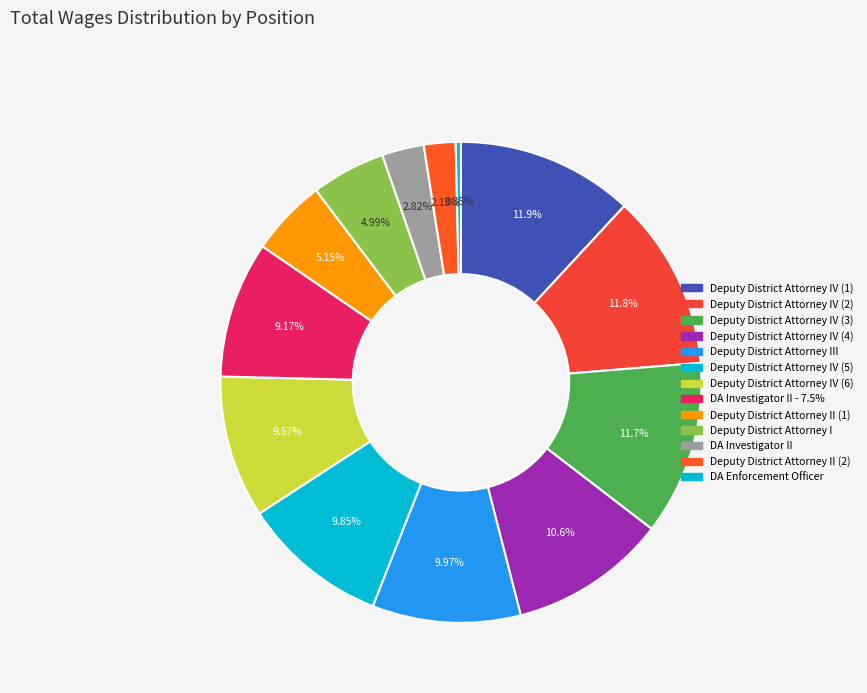

How many segments does this pie chart have?

13